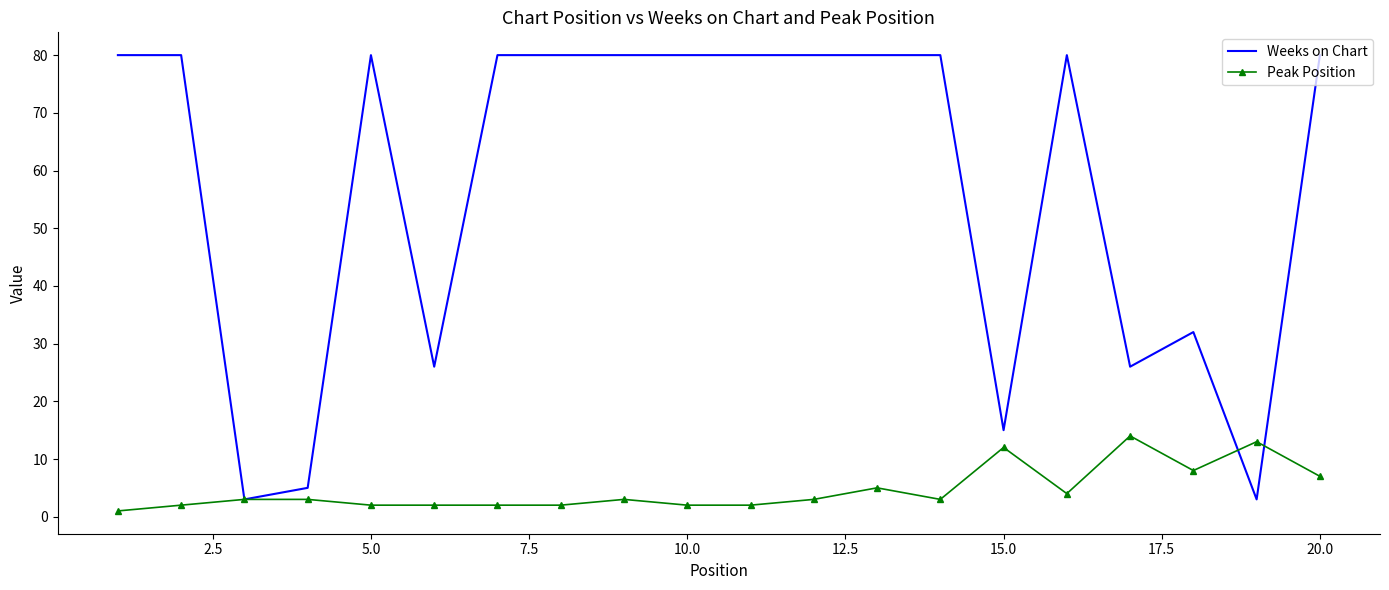

Which series has the largest total across all categories?

Weeks on Chart